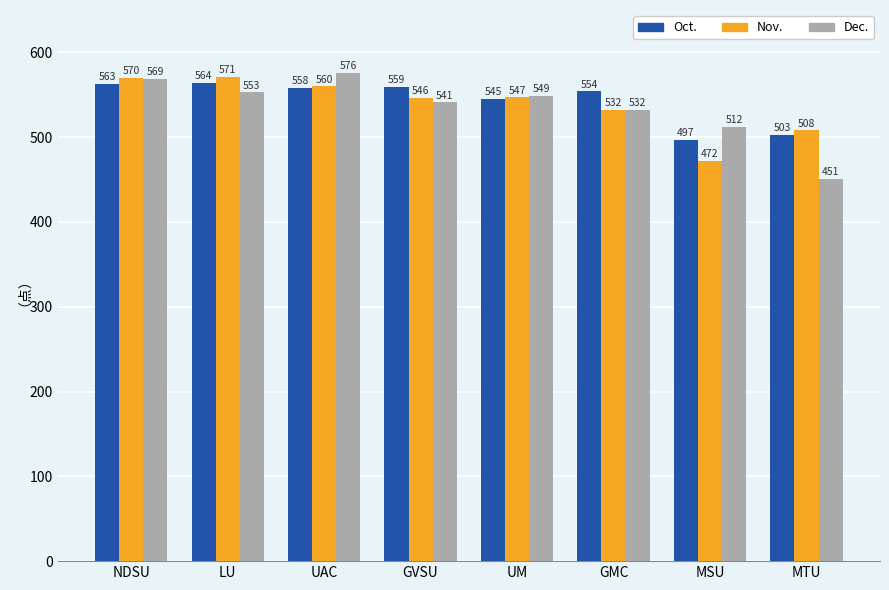

What is the total value across all series at GMC?

1618